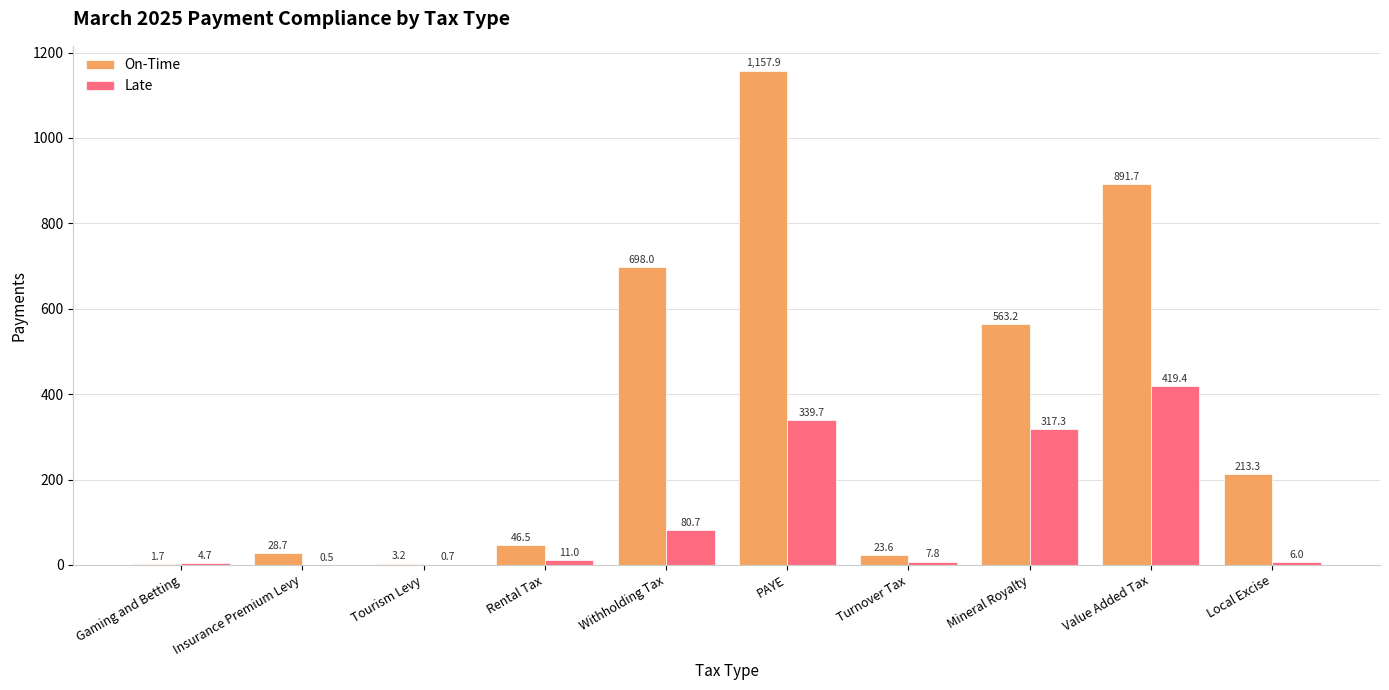

Which series changed the most between PAYE and Value Added Tax?

On-Time